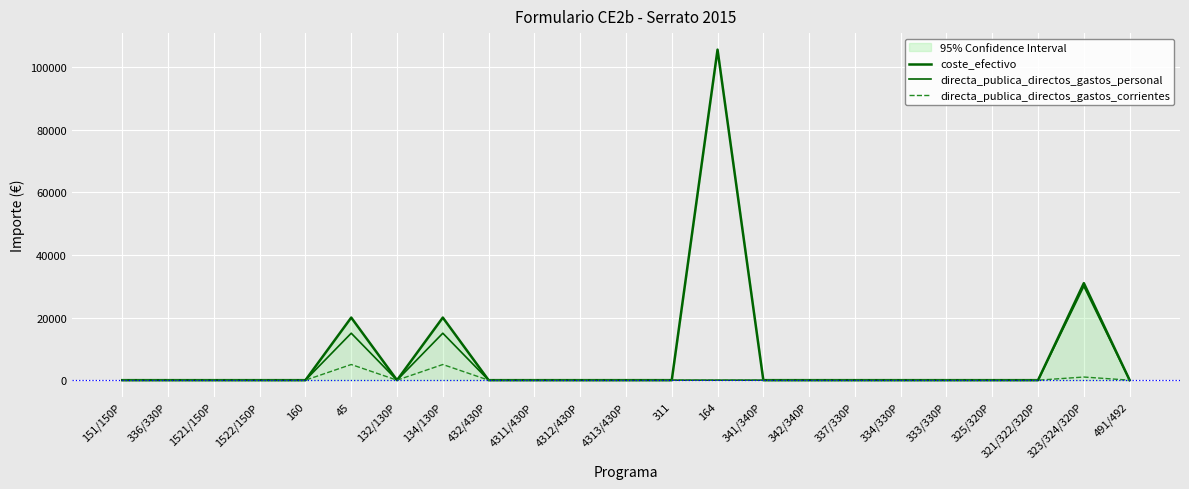

True or false: directa_publica_directos_gastos_personal and coste_efectivo cross at least once.

False